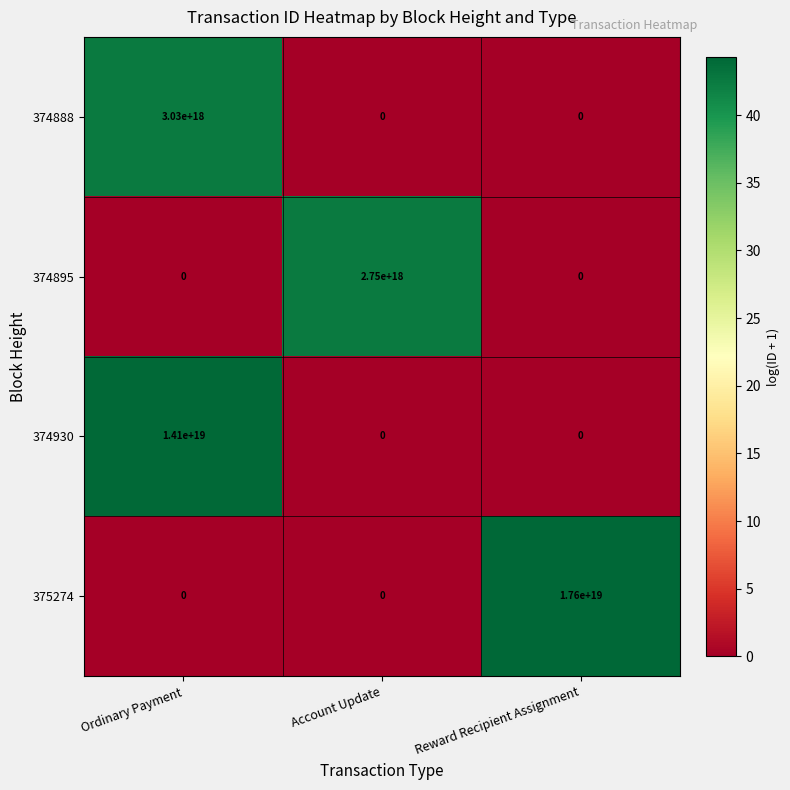

Which category has the highest value in the 374888 series?

Ordinary Payment